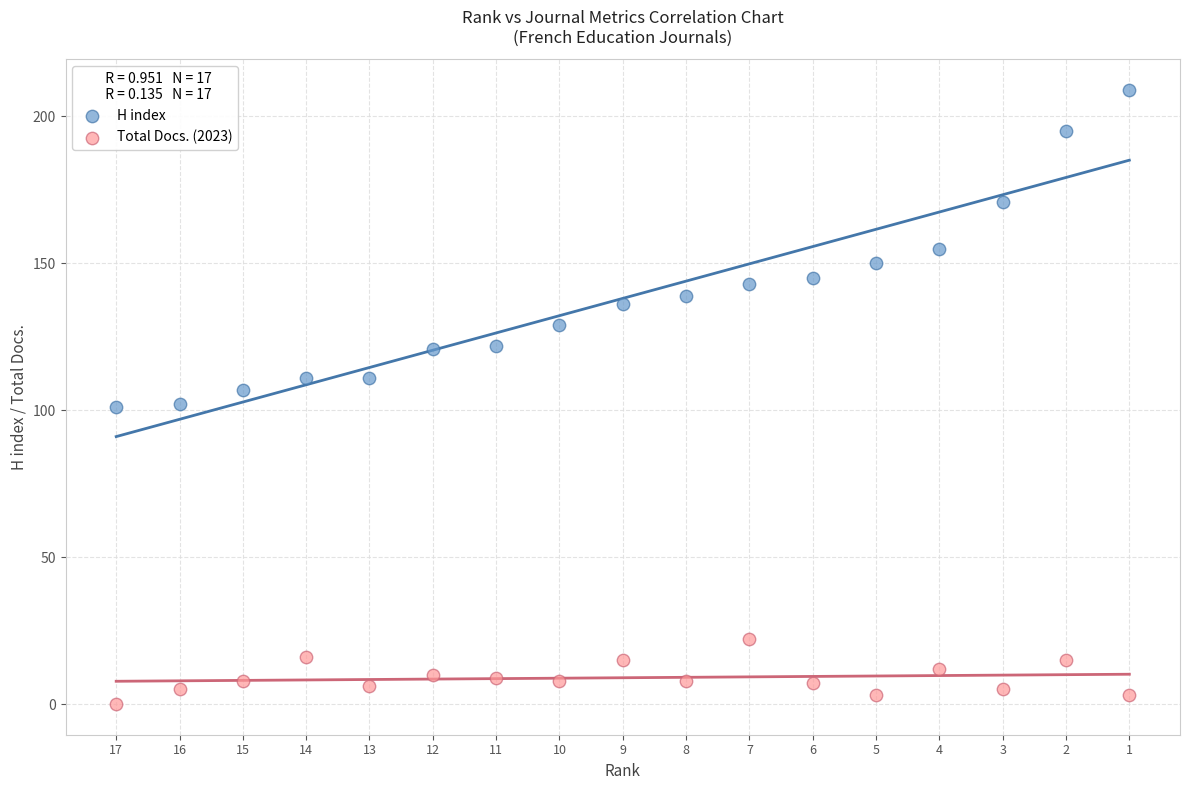

What are all the series names shown in the legend?

H index, Total Docs. (2023)